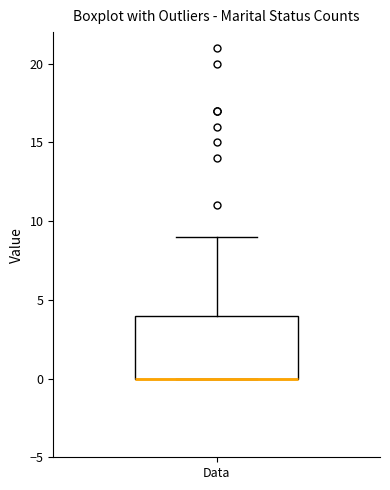

Transcribe this box plot: give where the median line is, the range the box spans, and where the two whiskers end, as read against the y-axis. The values are not printed on the chart, so give them approximately, as read against the axis.

median 0 (drawn on the box's lower edge), box 0 to 4, whiskers 0 to 9